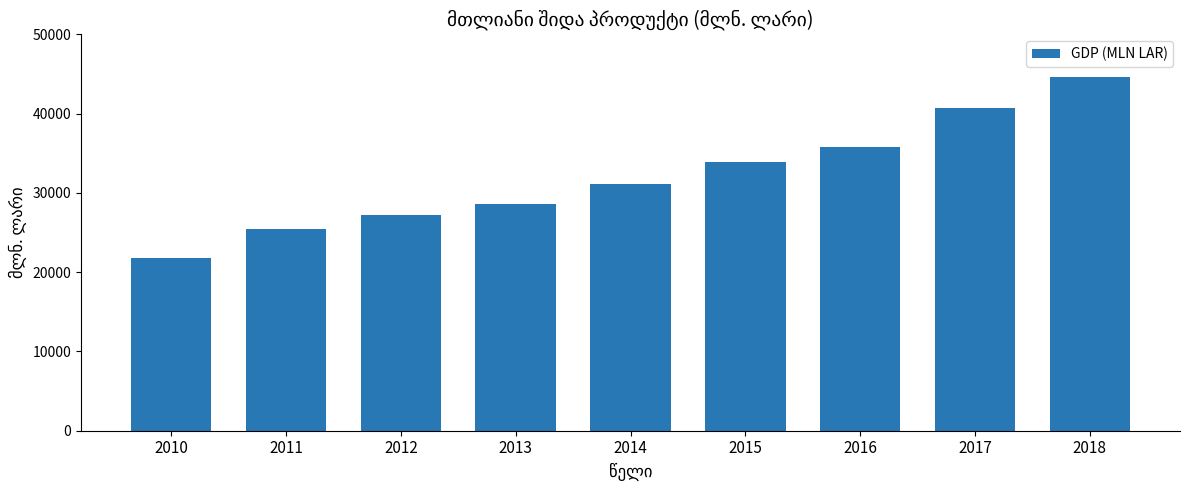

Read the value at 2010.

21821.6